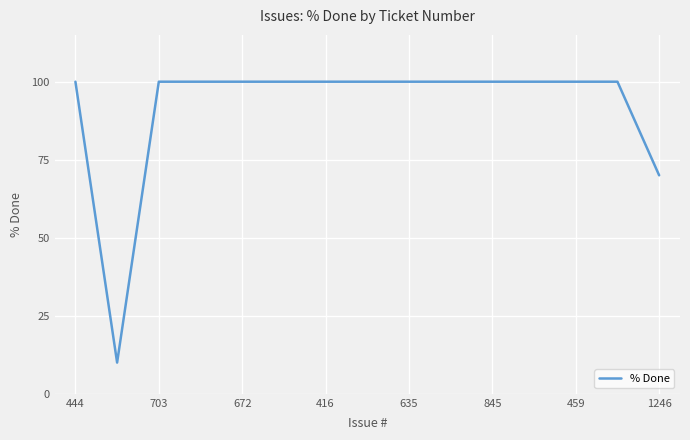

What is the difference between the maximum and minimum values?

90